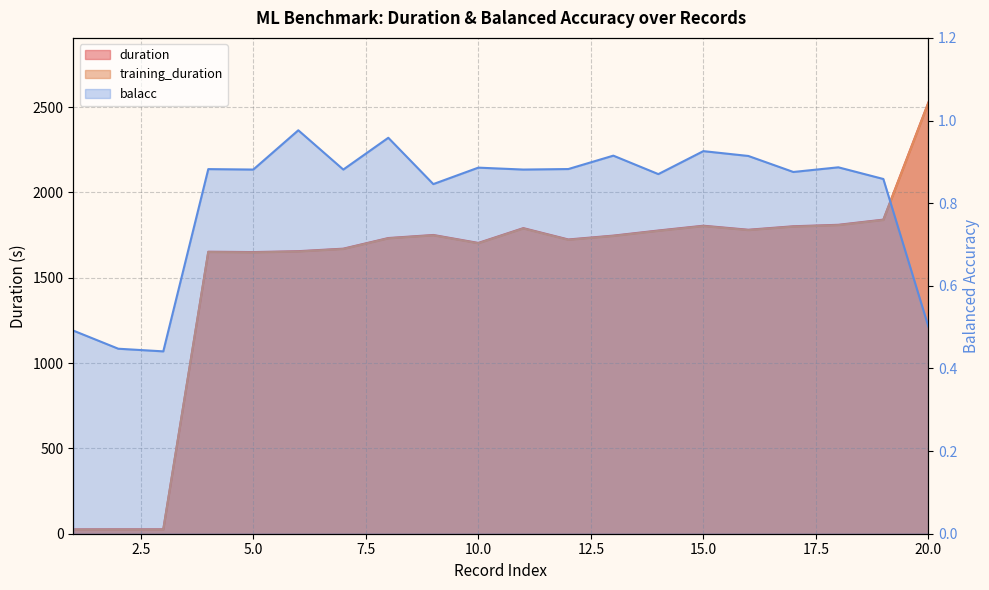

True or false: balacc and duration intersect in this chart.

False